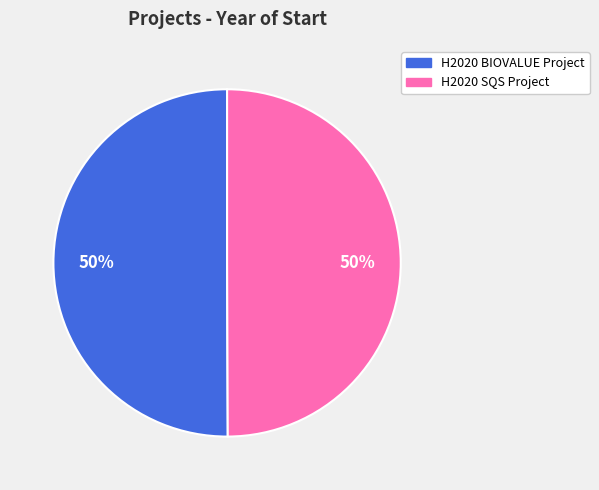

Is the sum of H2020 BIOVALUE Project and H2020 SQS Project greater than half?

Yes